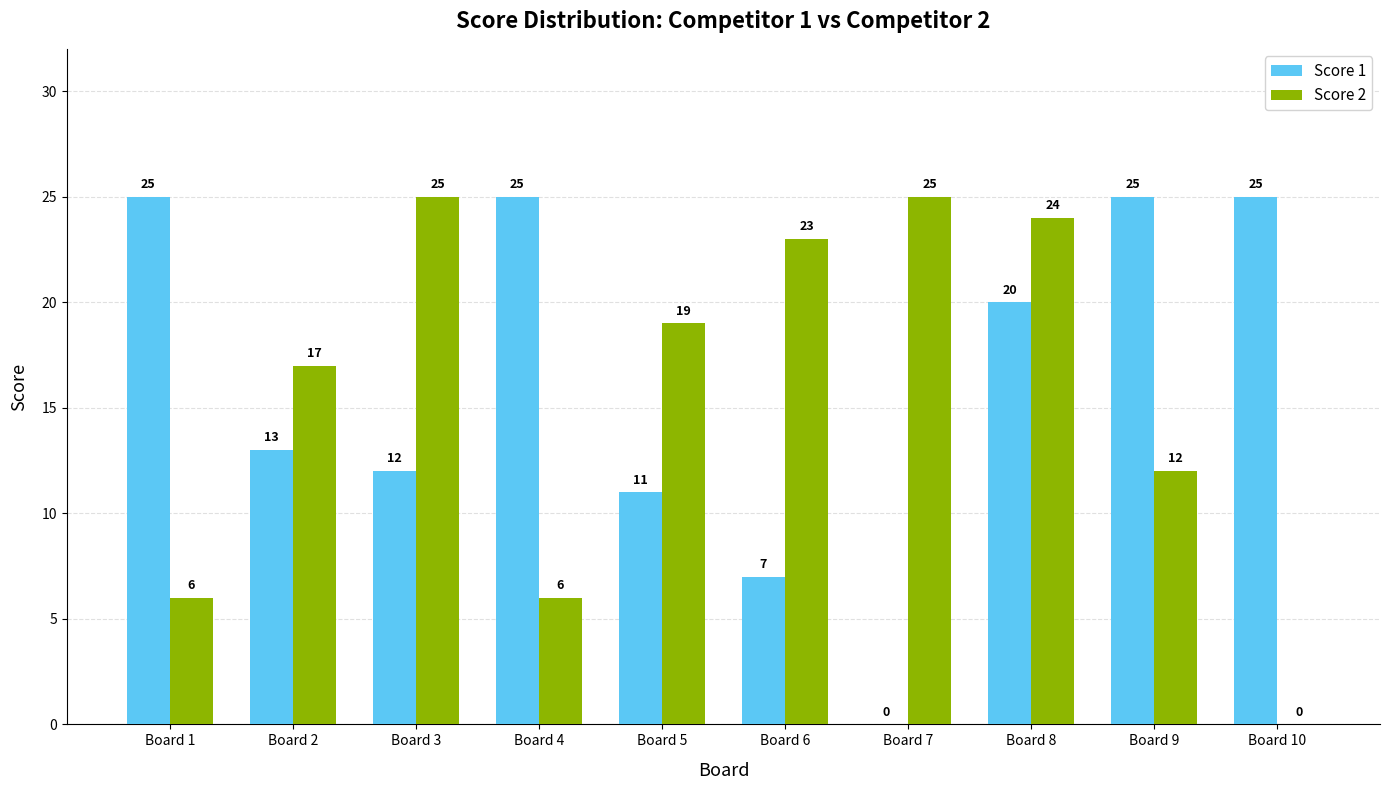

The Score 2 series shows 24 at Board 8. True or false?

True